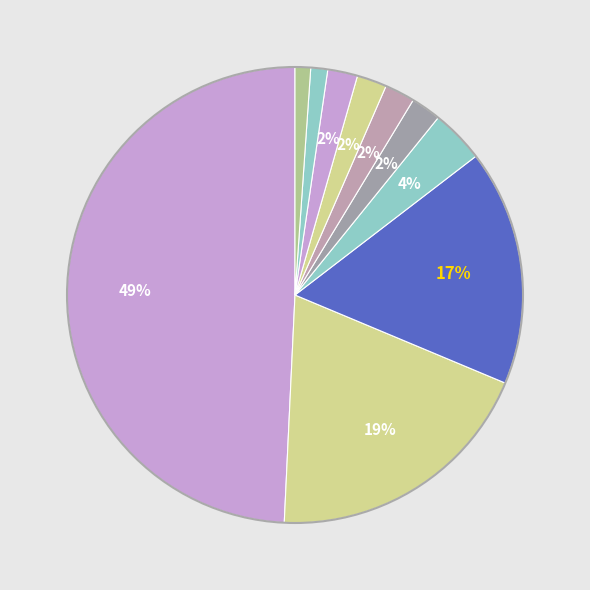

How many segments does this pie chart have?

10